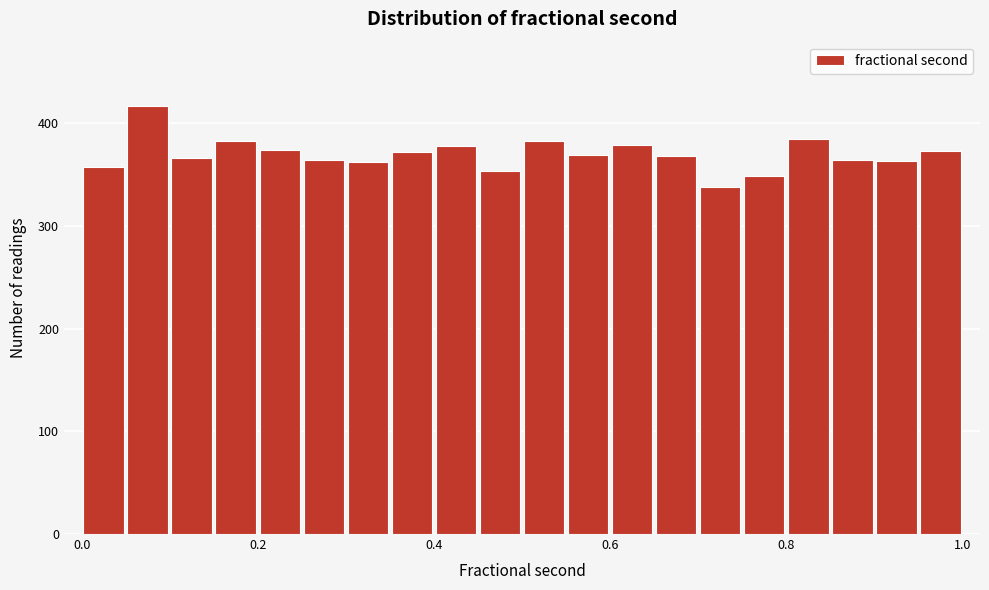

Read against the x-axis, roughly where is the centre of the tallest bar?

0.08